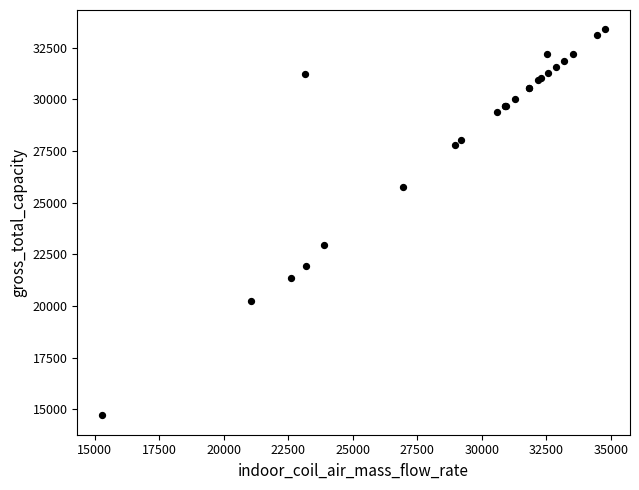

What Y value in the scatter plot is closest to 24049?

22932.0